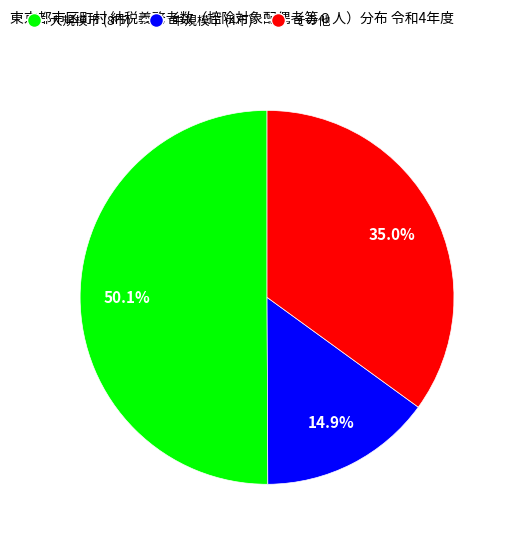

How many segments does this pie chart have?

3